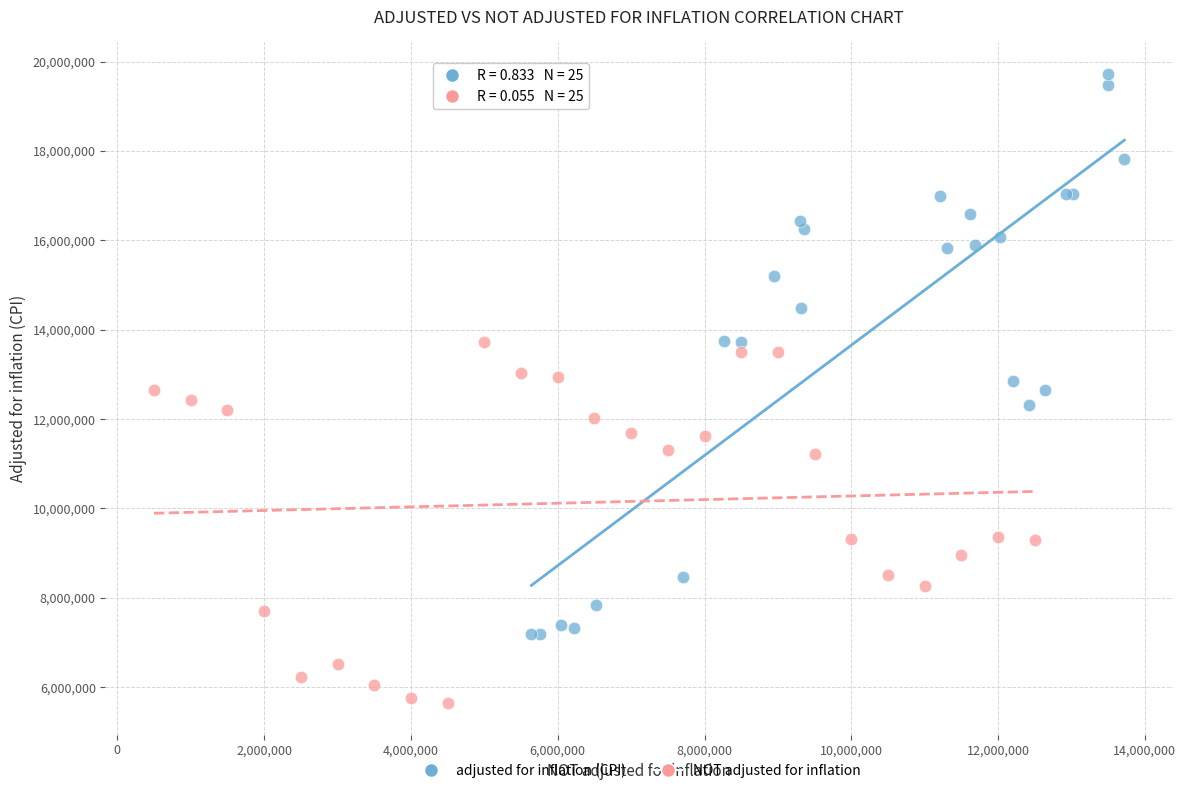

Which series has the widest spread of Y values?

adjusted for inflation (CPI)